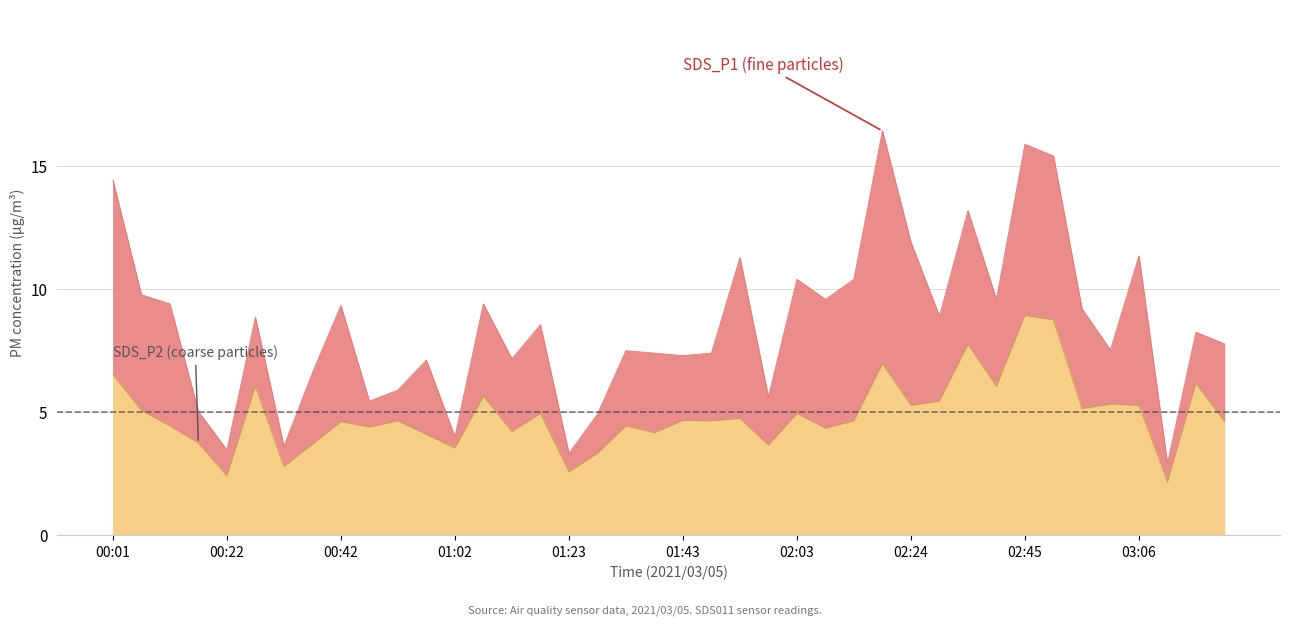

What is the total value across all series at 01:23?

3.3